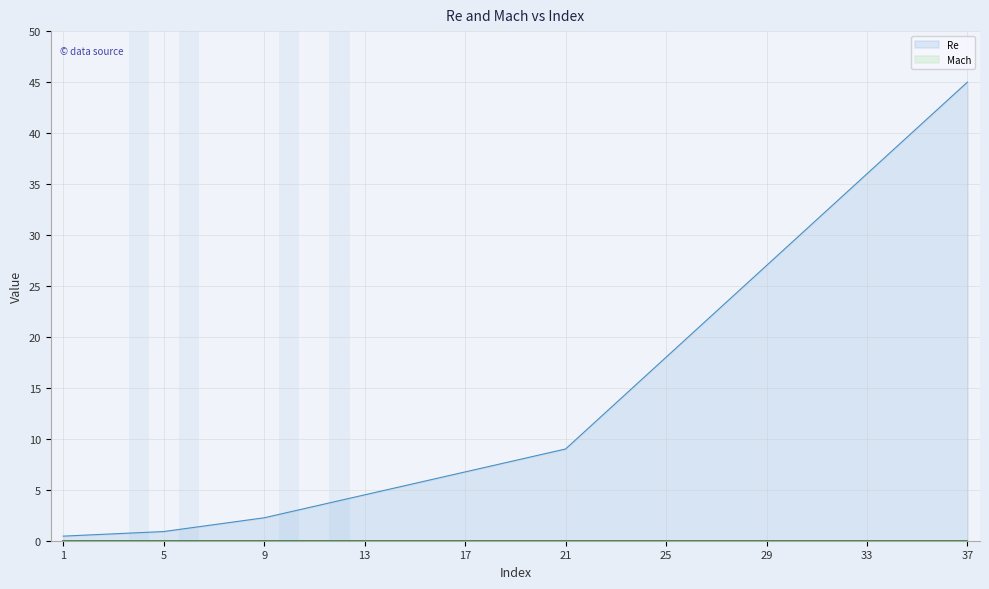

At which category does the chart reach its minimum across all series?

1